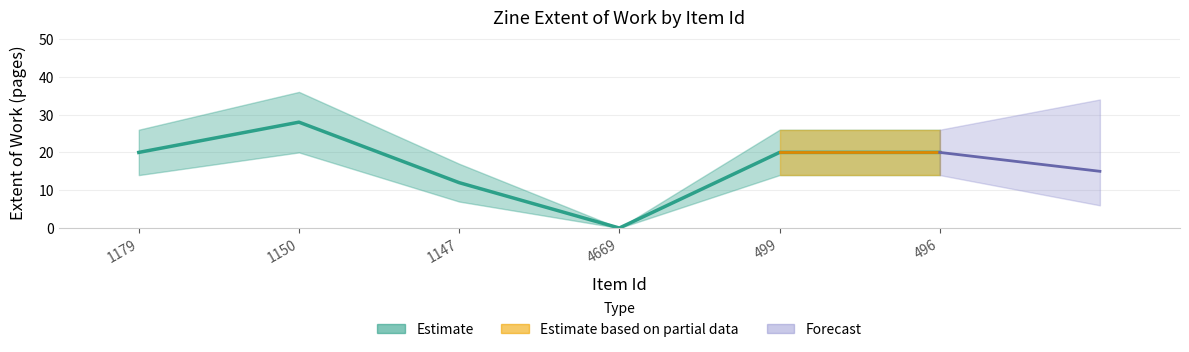

Where does the data first go above 20?

1150